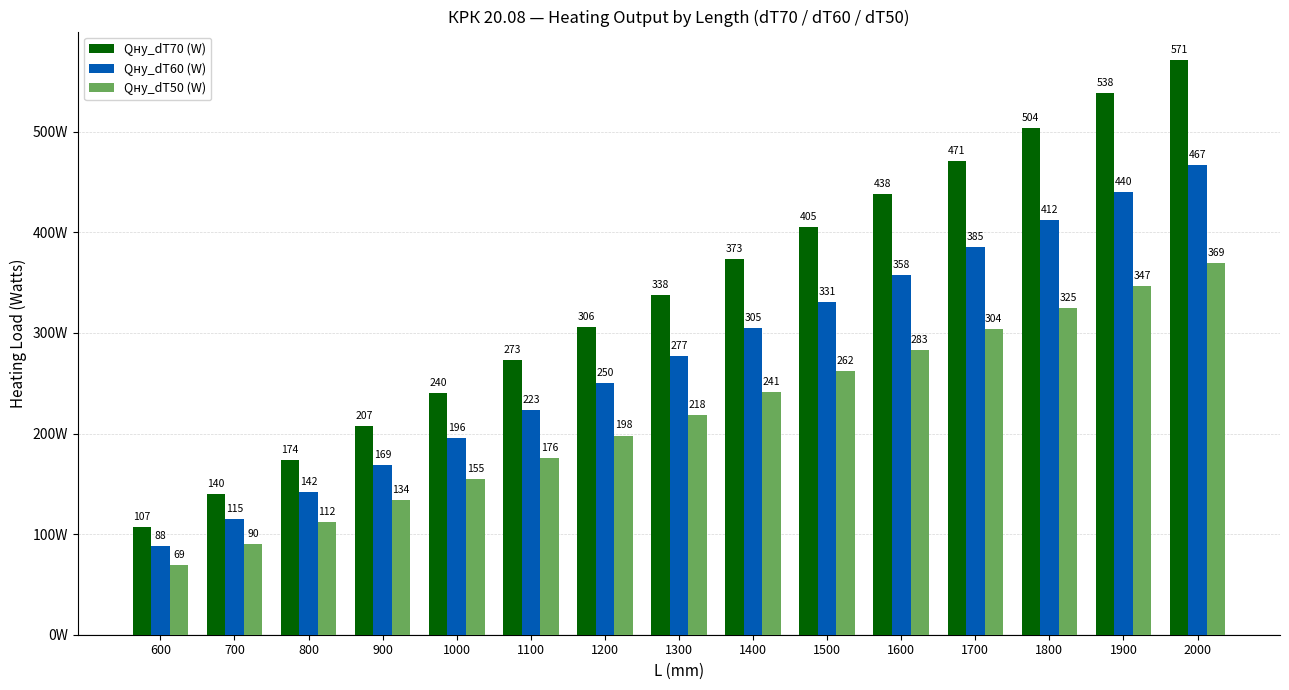

True or false: Qну_dT50 (W) has a value of 96 at 1100.

False